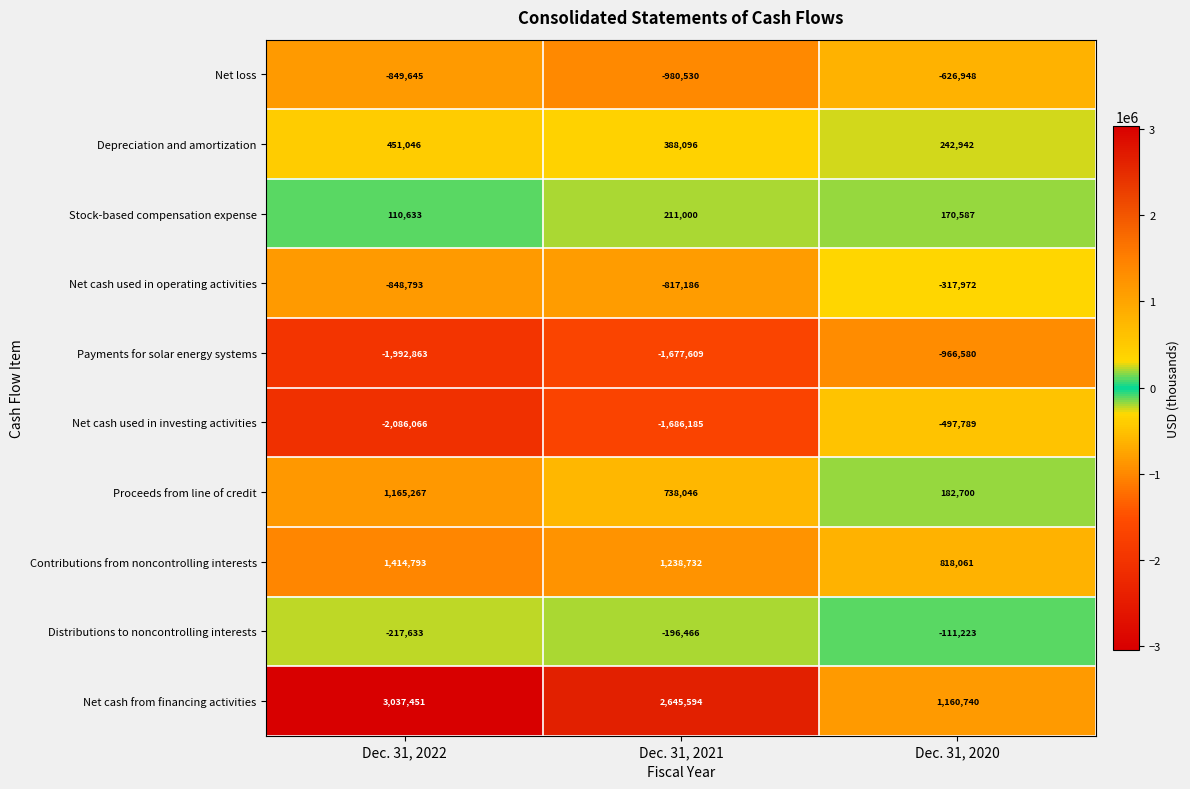

How many distinct data groups are displayed?

10